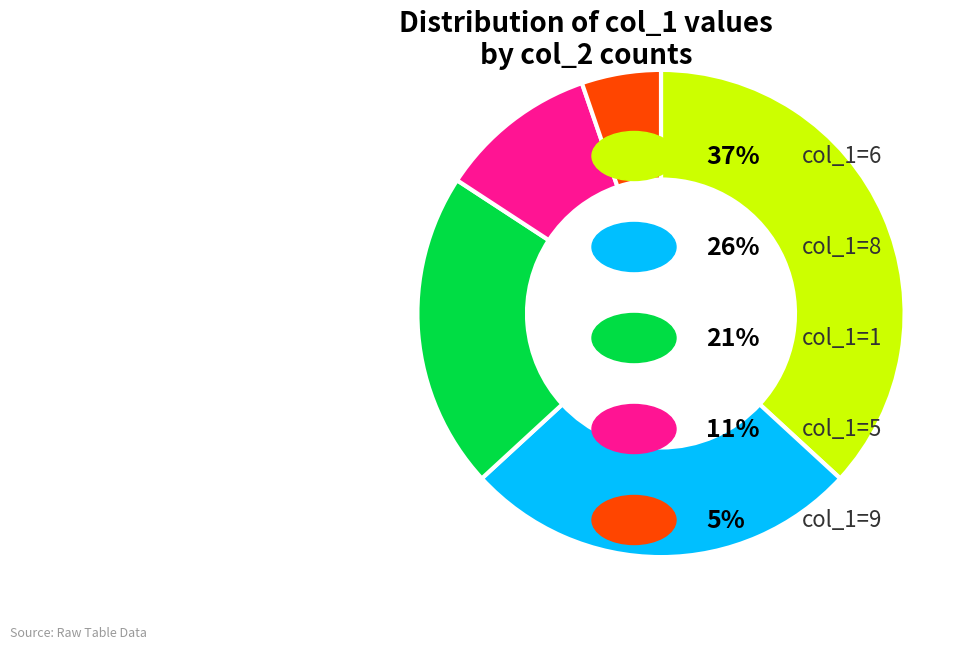

Is there any slice that represents more than half of the pie?

No